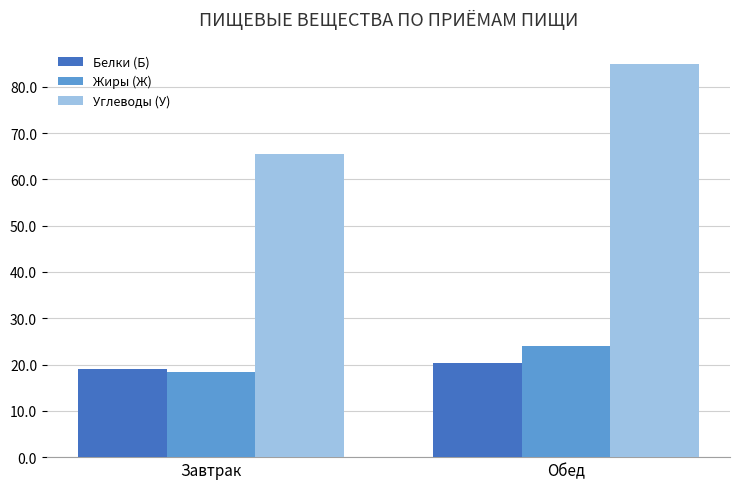

What is the difference between the maximum and minimum values in the Углеводы (У) series?

19.4